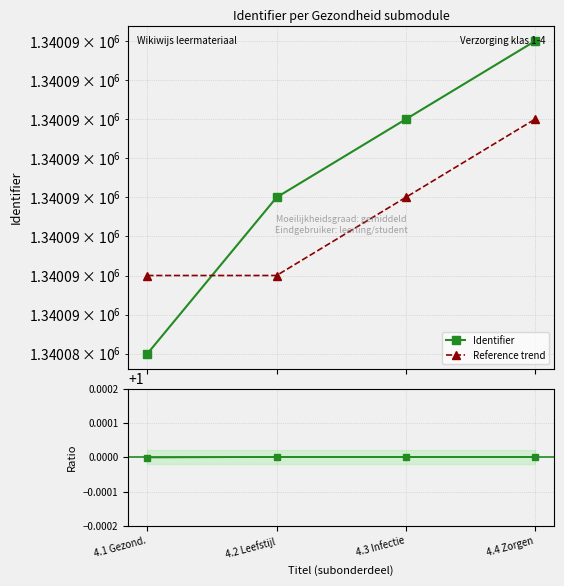

What is the sum of the Reference trend values at 4.1 Gezond. and 4.4 Zorgen?

2680174.0